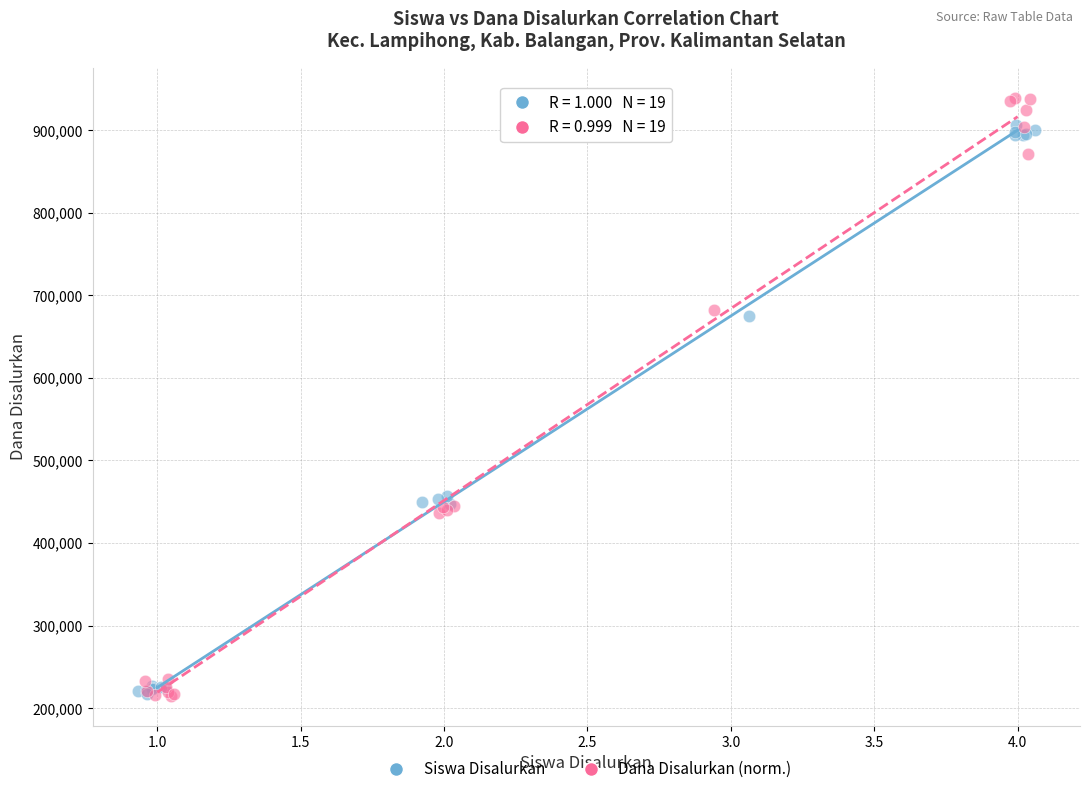

Which series has the widest spread of Y values?

Dana Disalurkan (norm.)